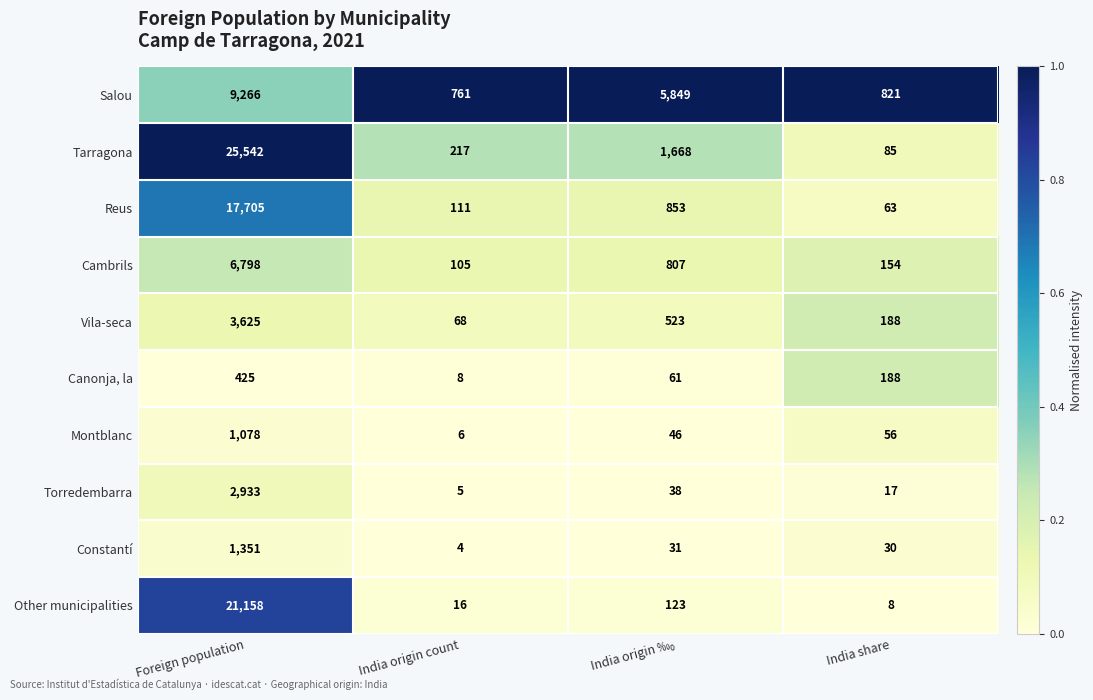

Count the number of categories in the chart.

4